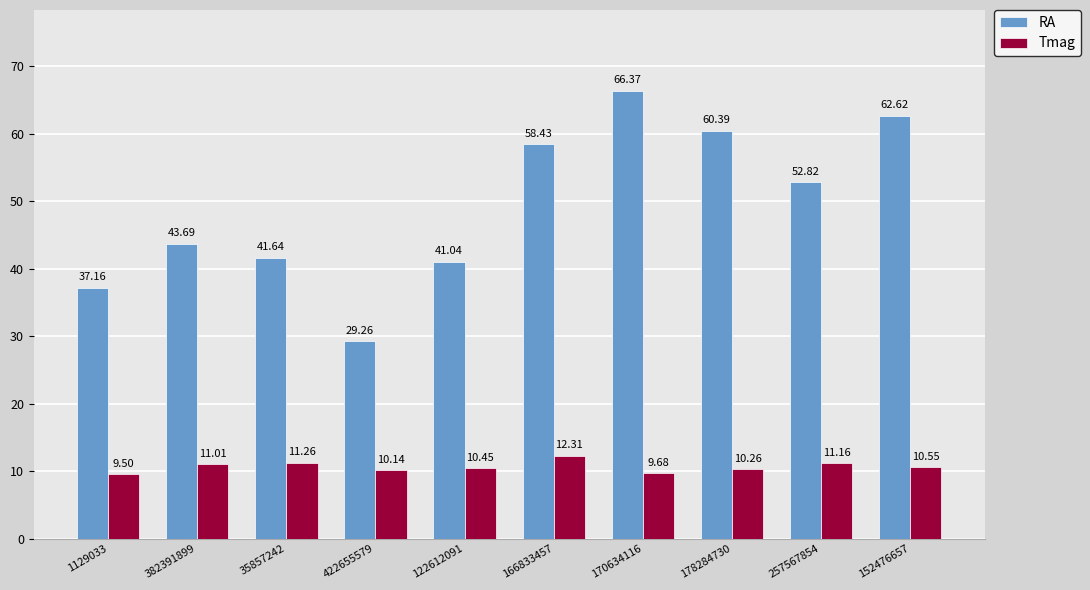

Which category has the highest value in the RA series?

170634116